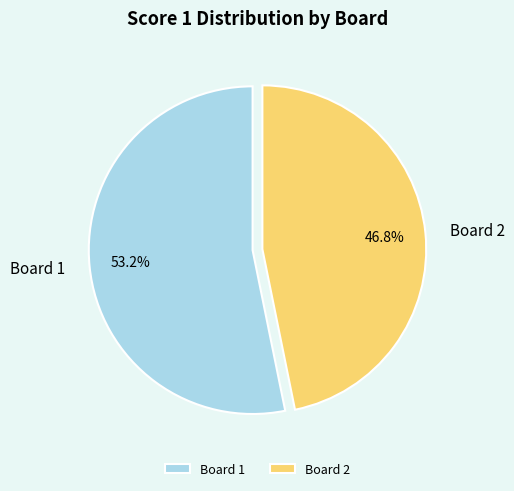

To the nearest percent, what is the difference between the largest and smallest slice percentages?

6%